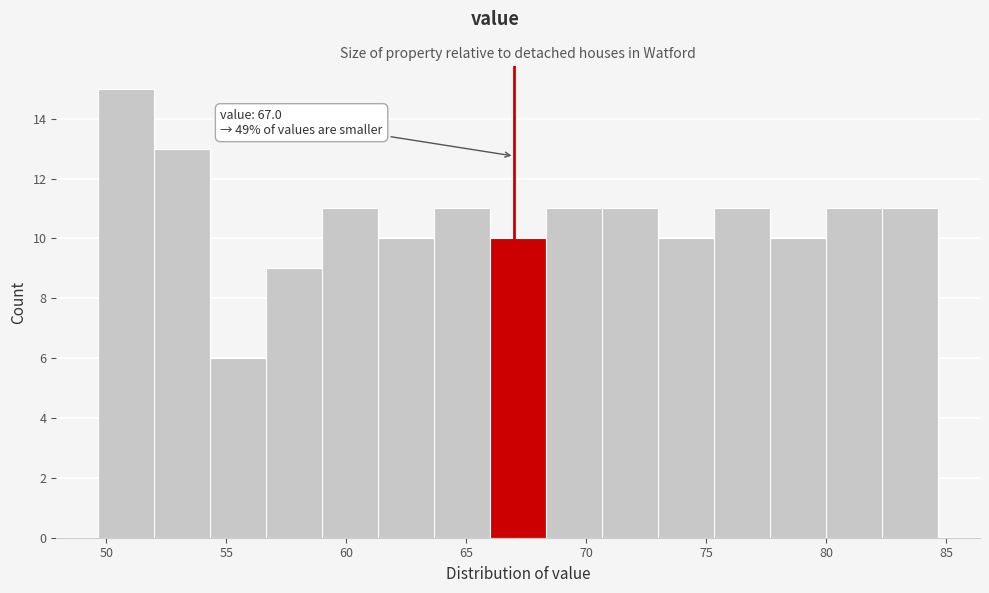

Which range on the x-axis has the tallest bar?

49.5 to 52.0